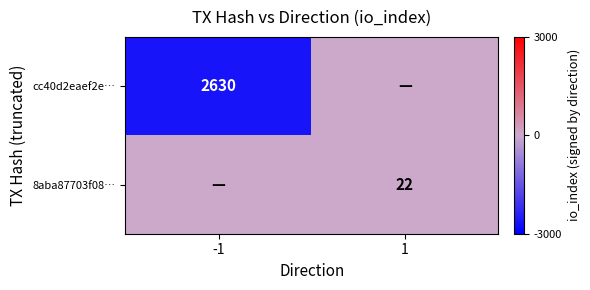

The cc40d2eaef2e… series shows 2630 at -1. True or false?

True